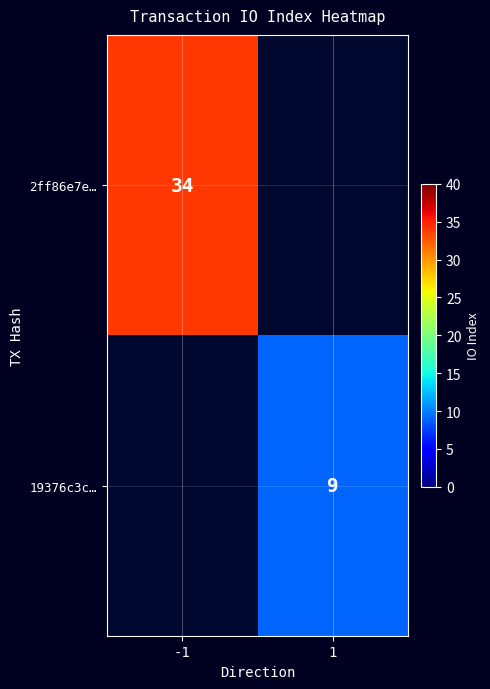

Which label corresponds to the largest value in the chart?

-1